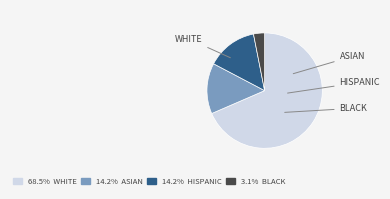

Does any single category account for the majority?

Yes